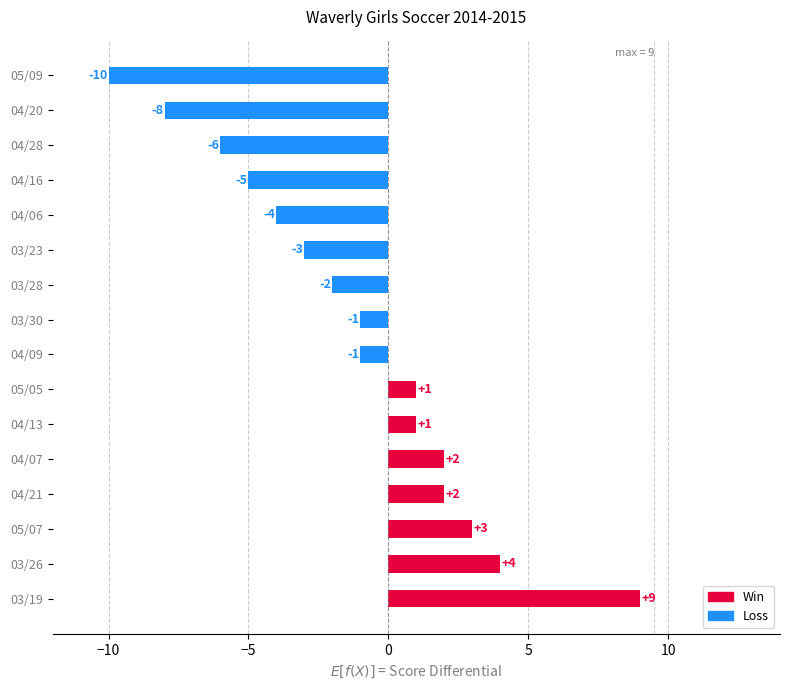

How many bars are there in total?

16